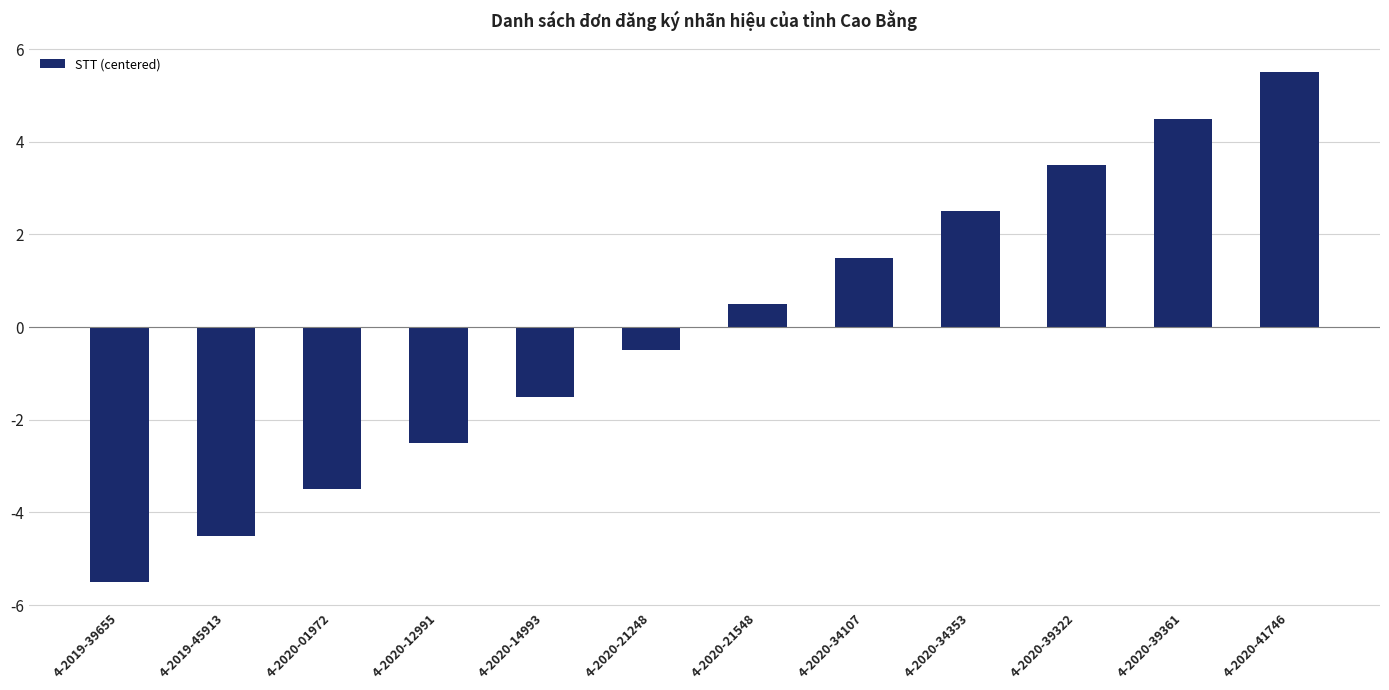

What is the change in value from 4-2020-34107 to 4-2020-41746?

+4.0